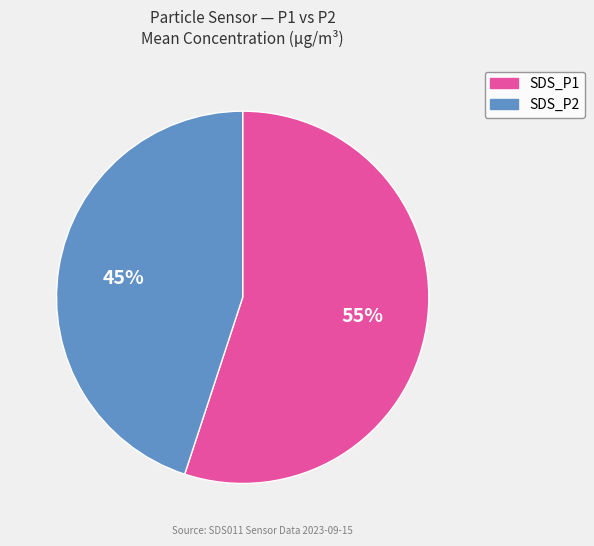

Which has a higher value, SDS_P2 or SDS_P1?

SDS_P1